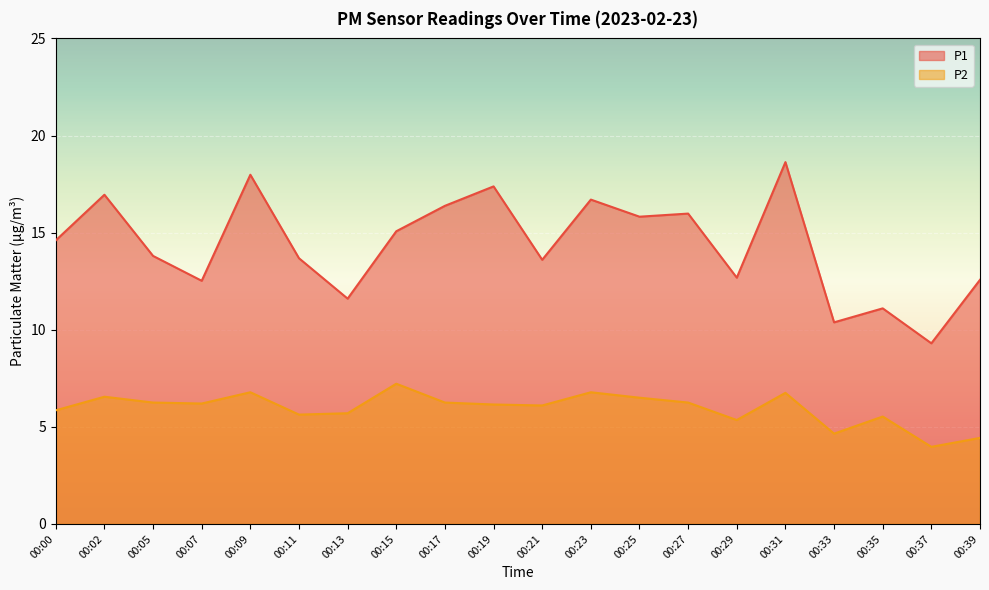

Is the value of P2 at 00:25 greater than the value of P1 at 00:35?

No